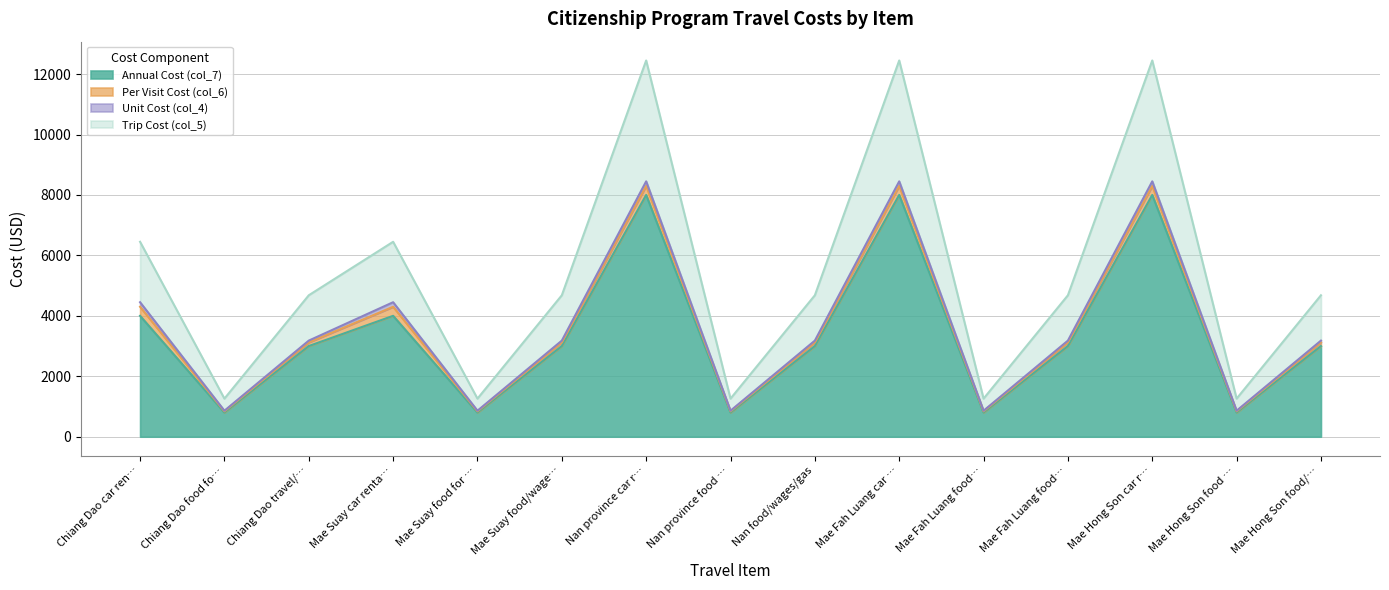

What are all the series names shown in the legend?

Annual Cost (col_7), Per Visit Cost (col_6), Unit Cost (col_4), Trip Cost (col_5)